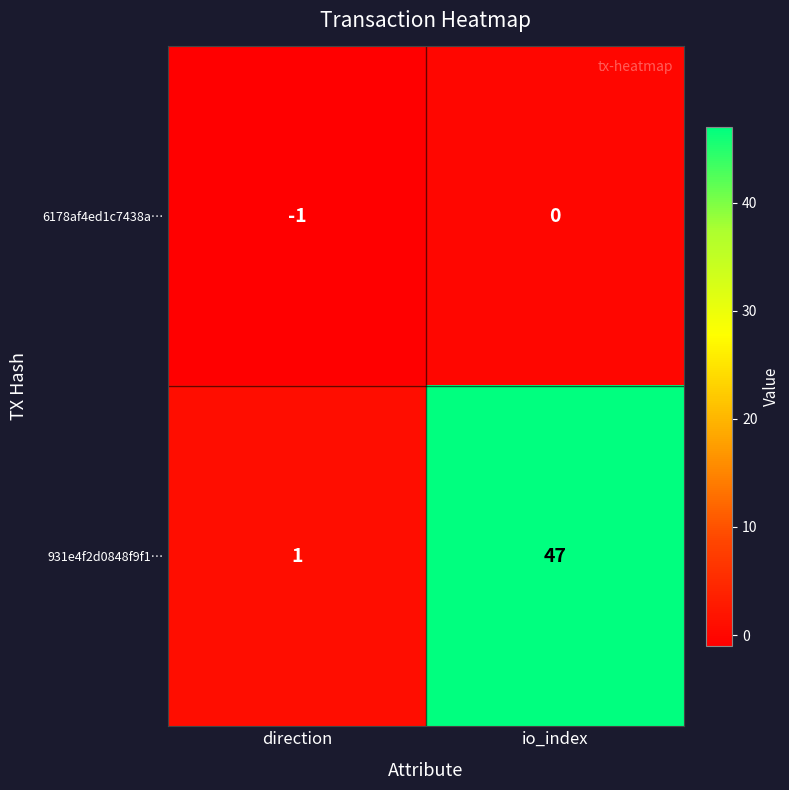

Which series has the largest range (max minus min)?

931e4f2d0848f9f1…